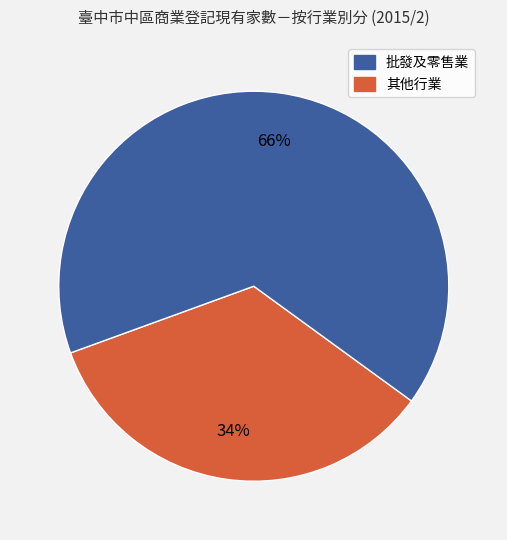

To the nearest percent, what is the average slice percentage?

50%